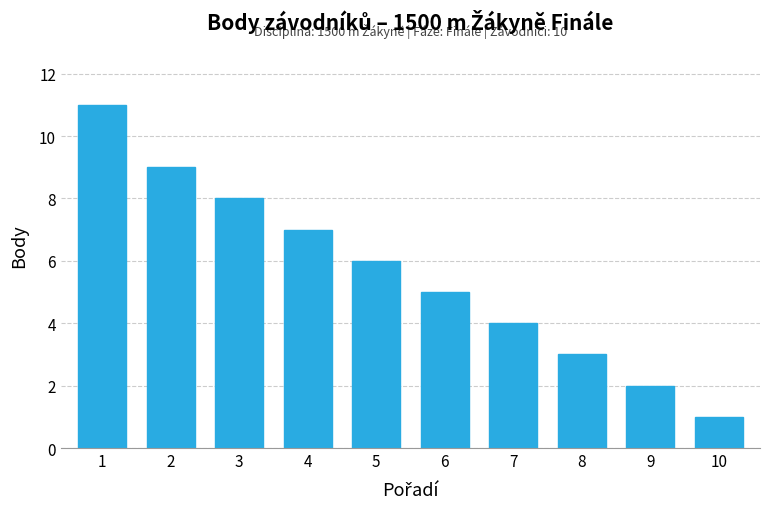

List the labels in order of value, smallest first.

10, 9, 8, 7, 6, 5, 4, 3, 2, 1